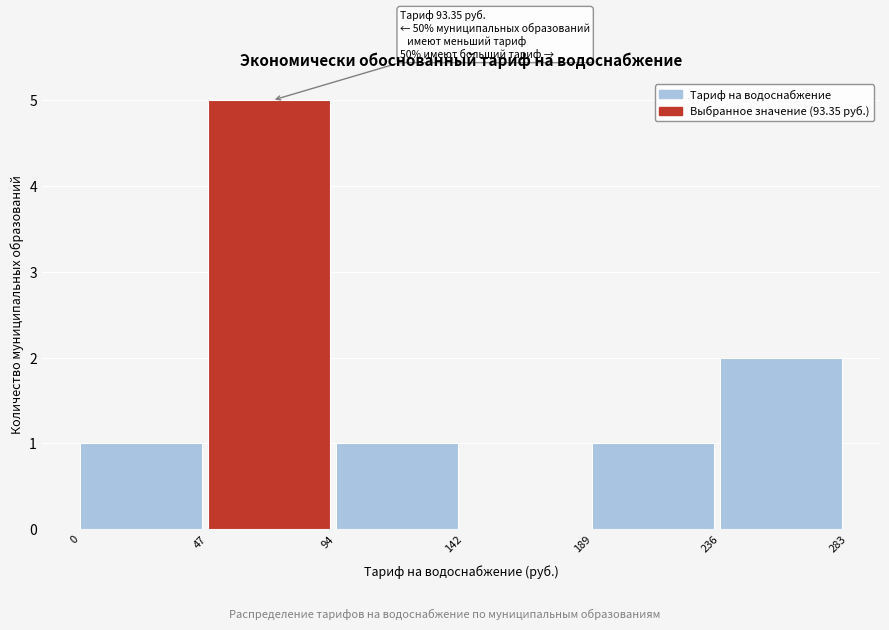

Which range on the x-axis has the tallest bar?

47 to 94